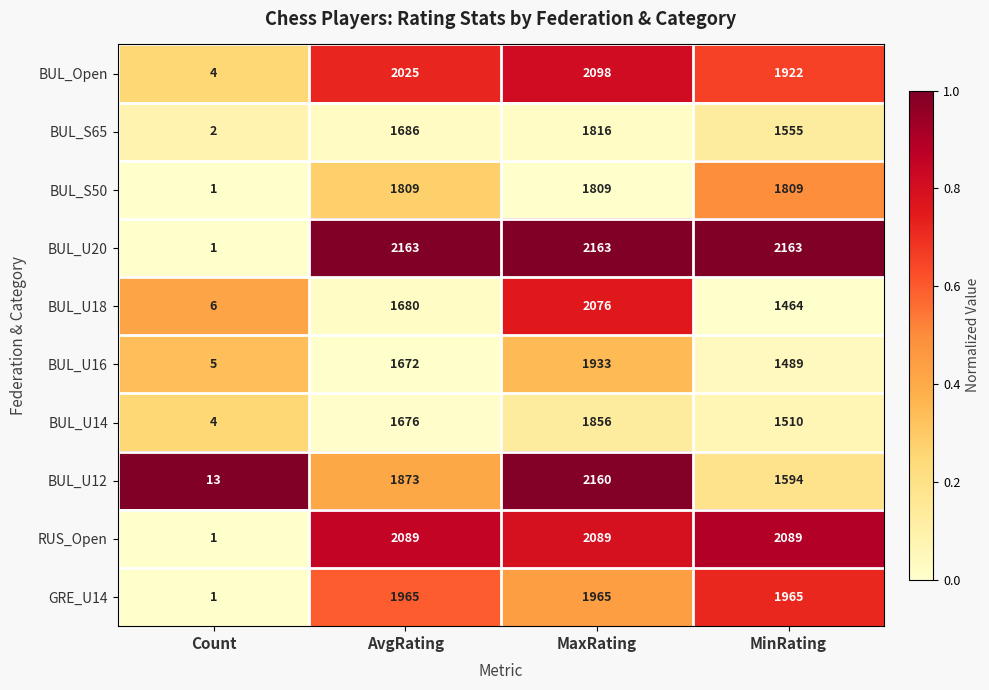

The value of BUL_U14 at MinRating is 2356. True or false?

False